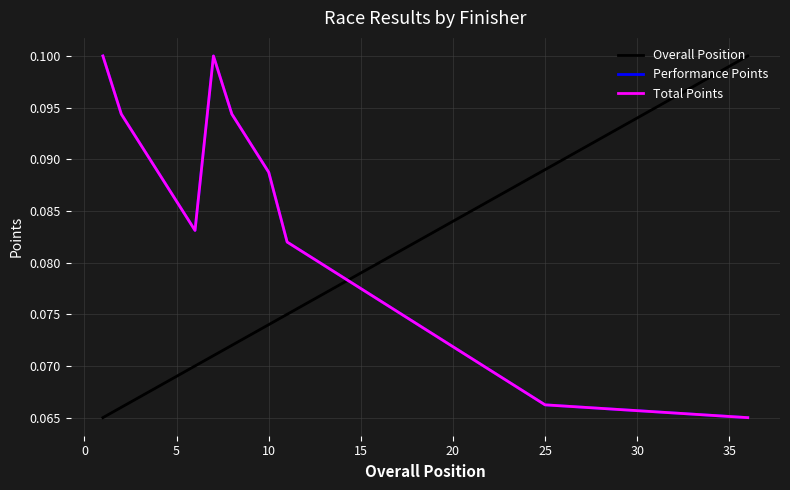

Does the chart display data point markers on the line(s)?

No